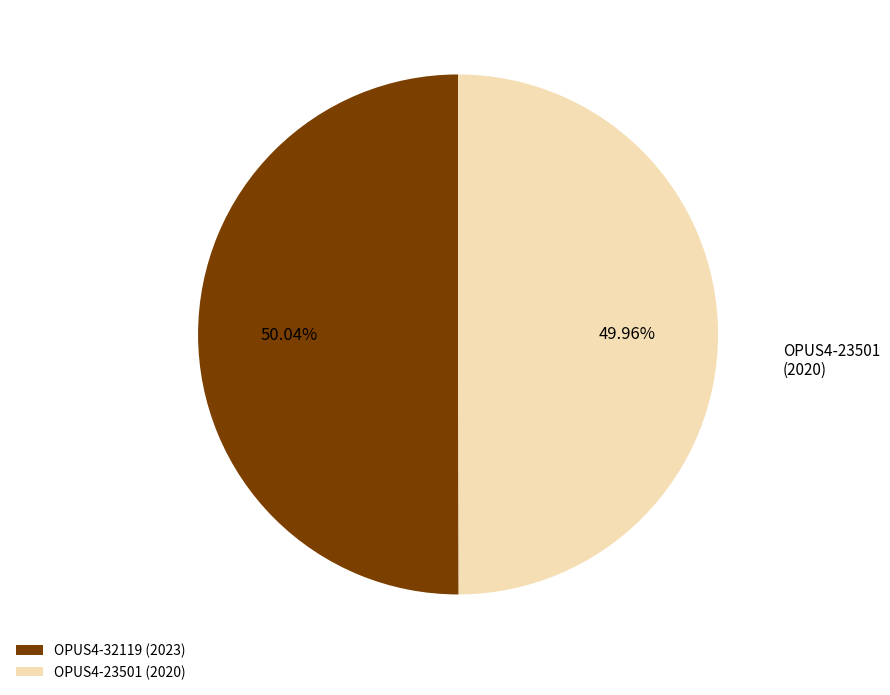

The OPUS4-23501 slice represents 50% of the pie. True or false?

True